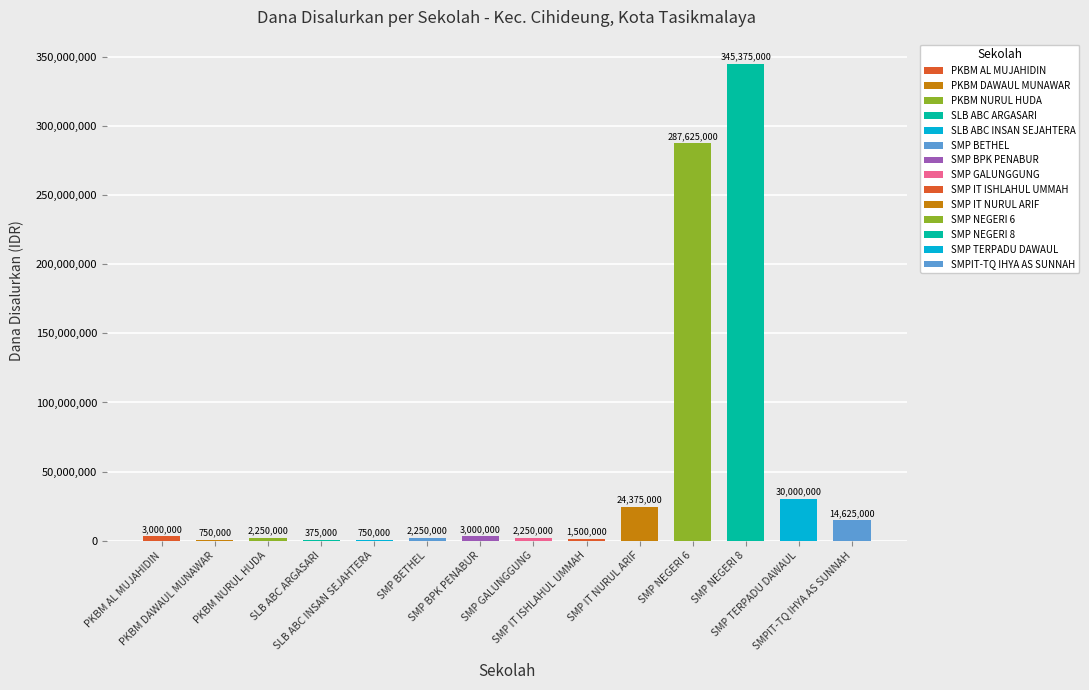

What is the greatest value displayed?

345375000